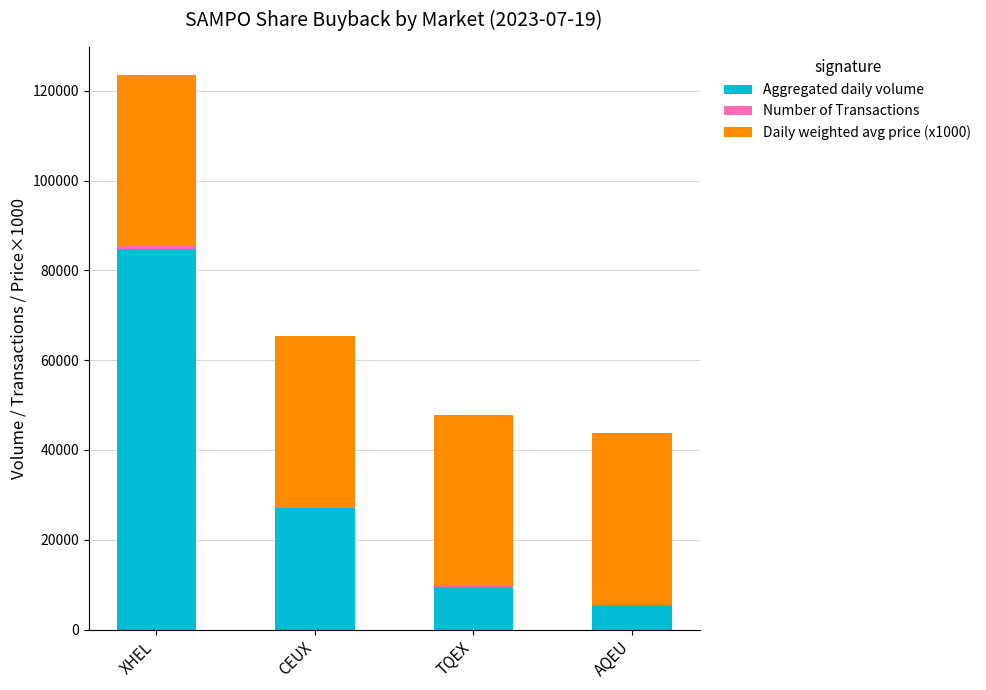

At which category is the sum across all series the highest?

XHEL